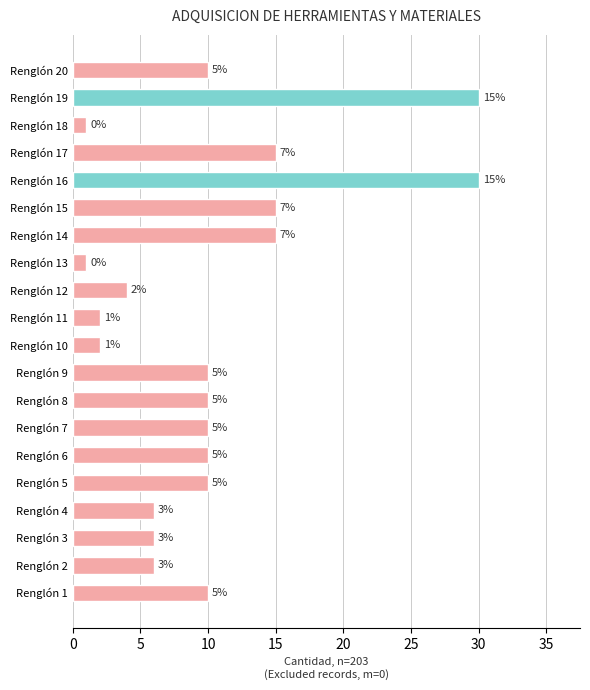

Does the chart contain any negative values?

No